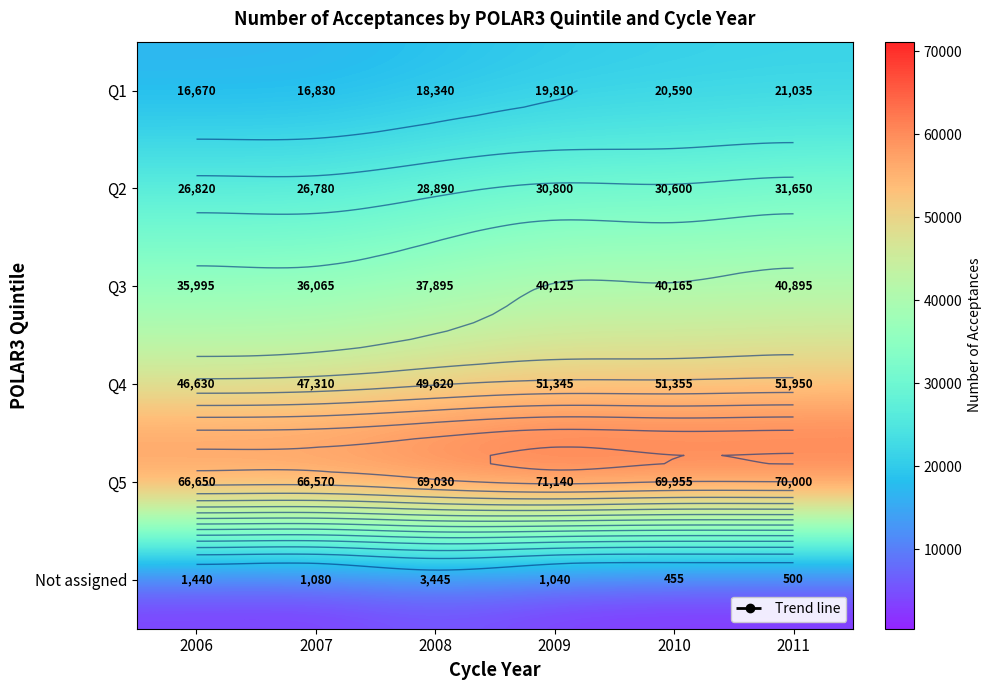

Where does the Q5 series first go above 69955?

2009